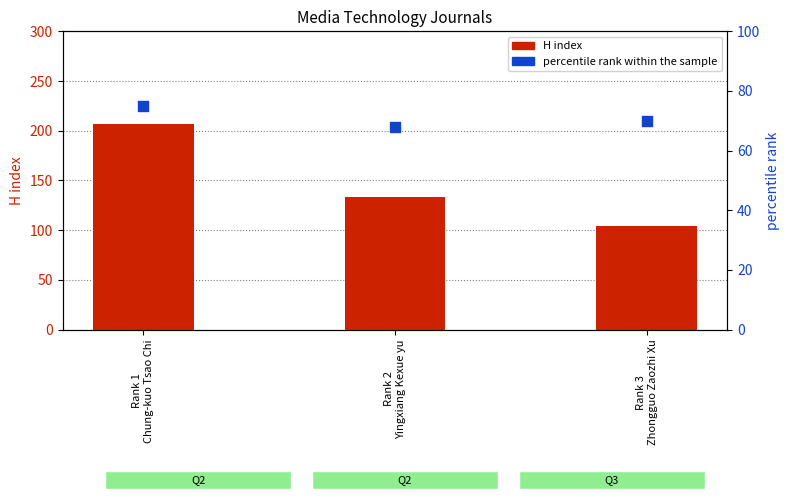

Which series contains the lowest Y value?

percentile rank within the sample